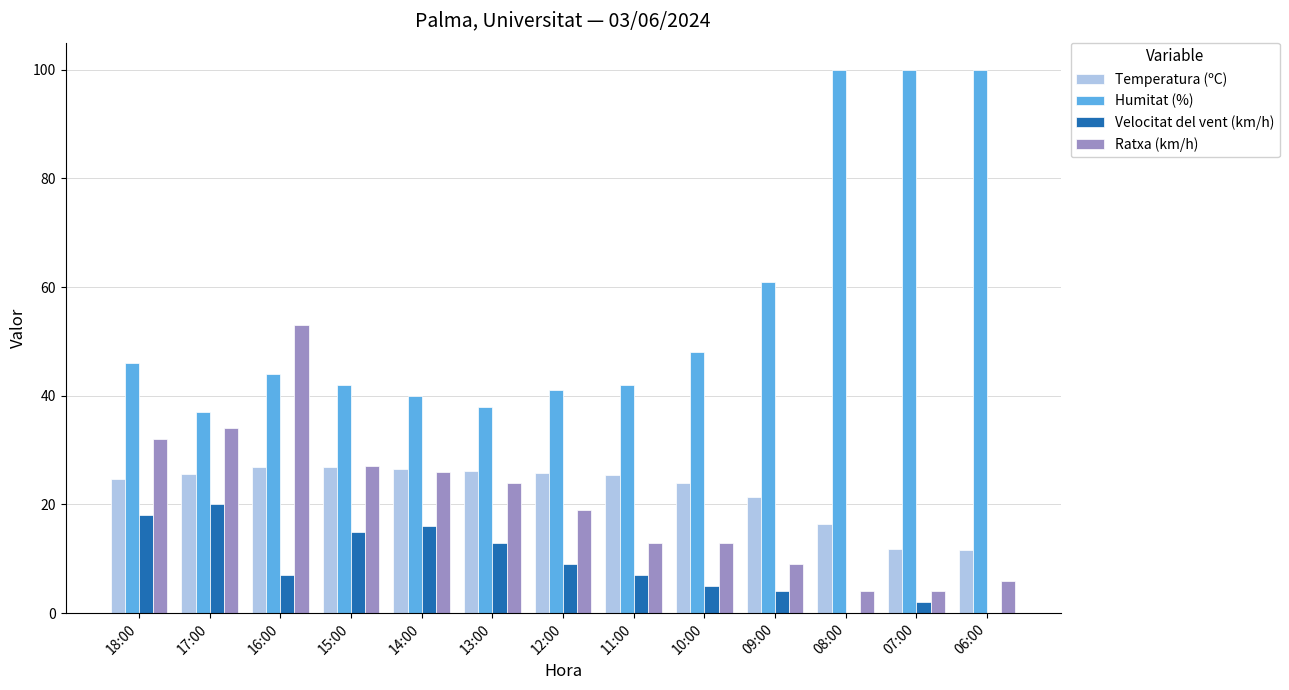

What is the sum of all Ratxa (km/h) values?

264.0